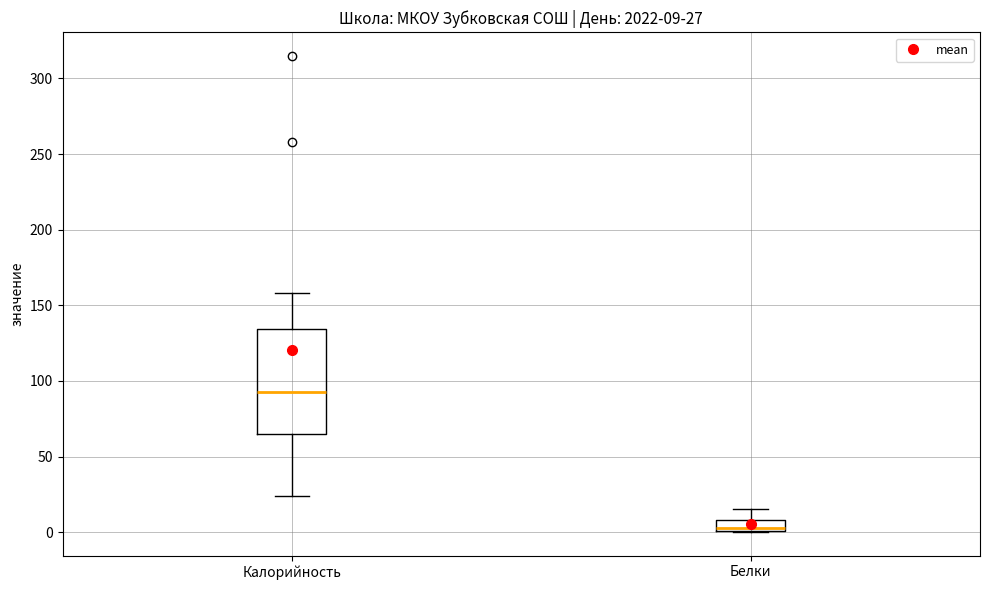

Which box has the lowest median line?

Белки